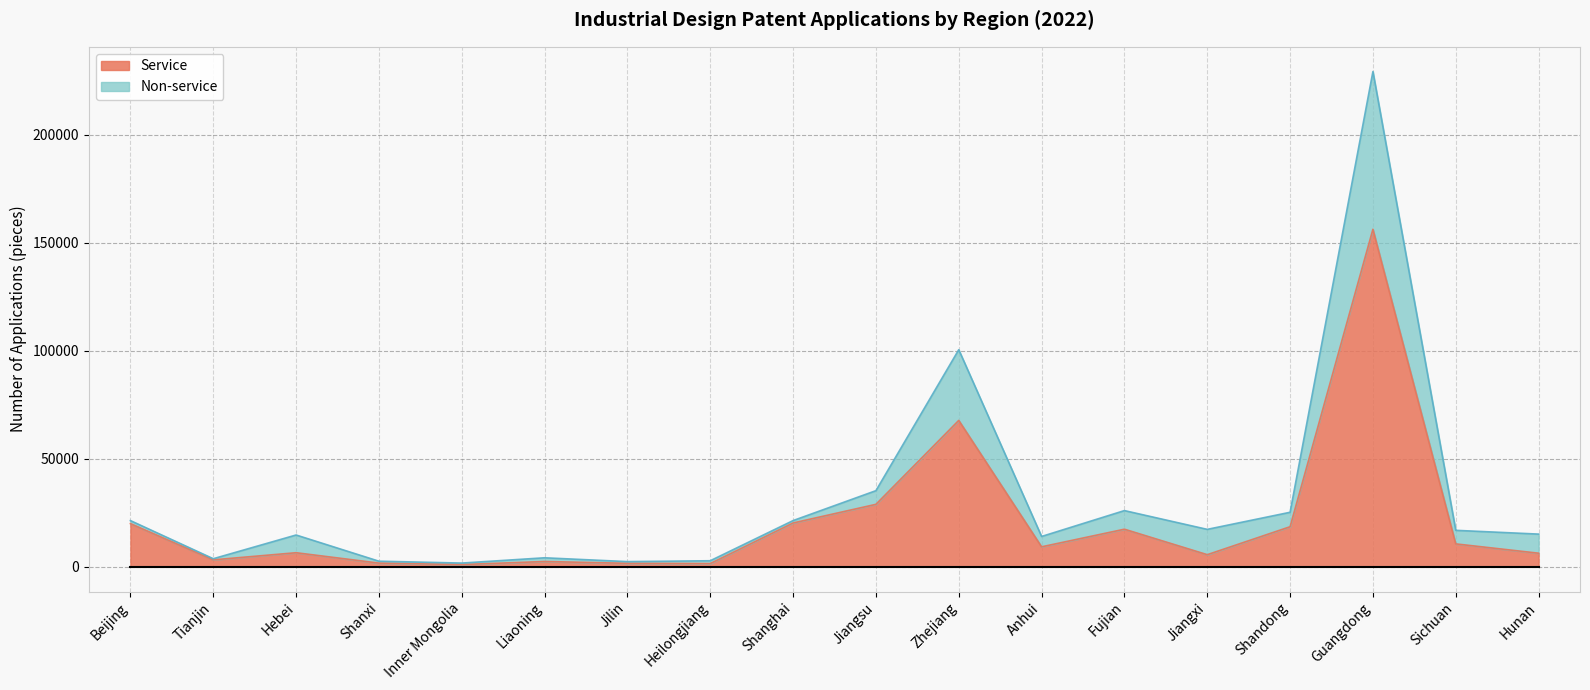

What is the average value of the Service series?

21044